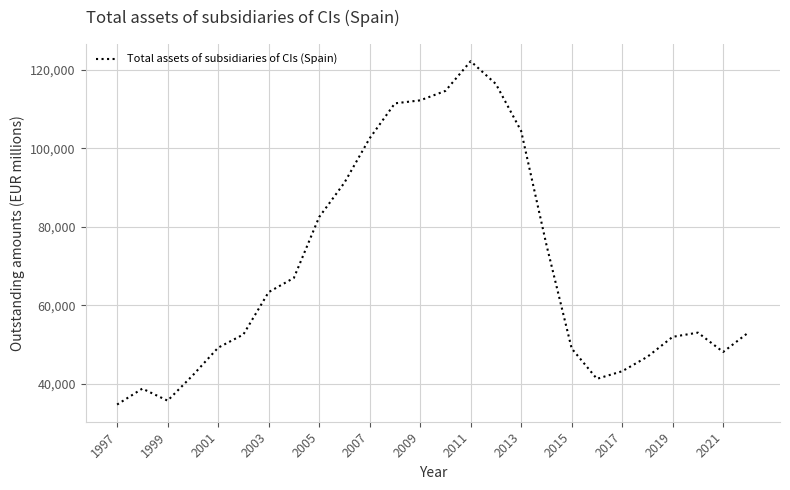

What is the difference between the maximum and minimum values?

87618